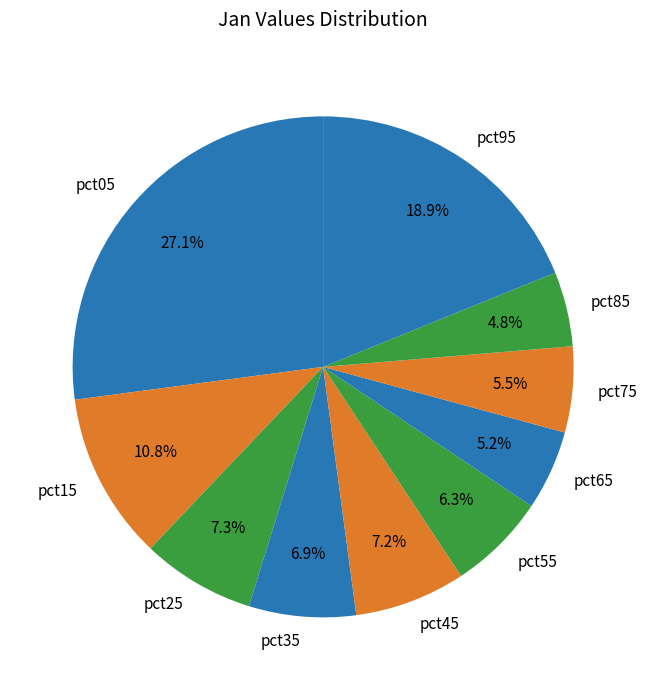

Which slice is the largest?

pct05